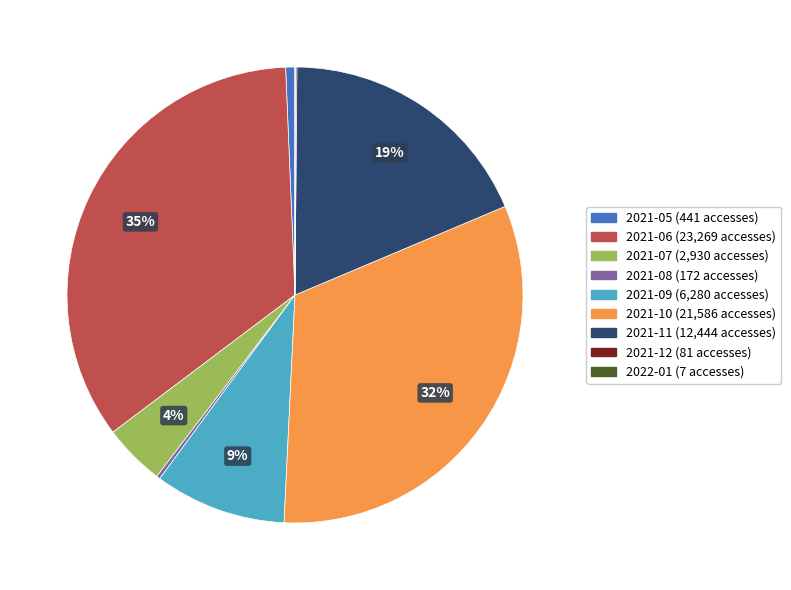

To the nearest percent, what is the average slice percentage?

11%